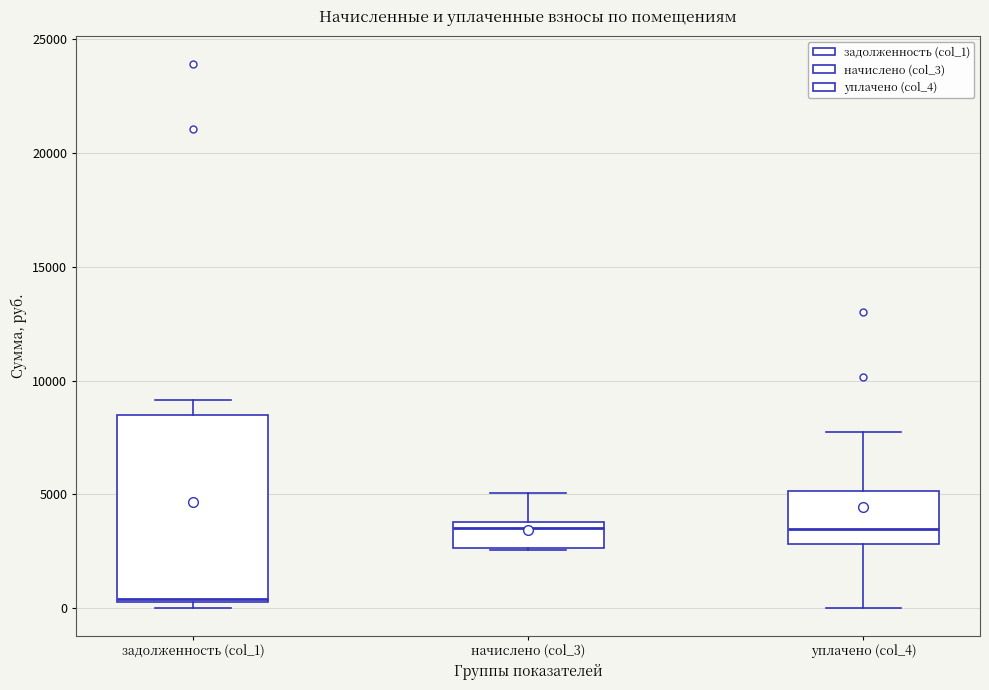

Reading left to right, read every box against the y-axis: the position of its median line, the range the box covers, and the ends of its whiskers. The values are not printed on the chart, so give them approximately, as read against the axis.

задолженность (col_1): median 500 (just above the box's lower edge), box 500 to 8500, whiskers 0 to 9000
начислено (col_3): median 3500, box 2500 to 4000, whiskers 2500 to 5000
уплачено (col_4): median 3500, box 3000 to 5000, whiskers 0 to 7500